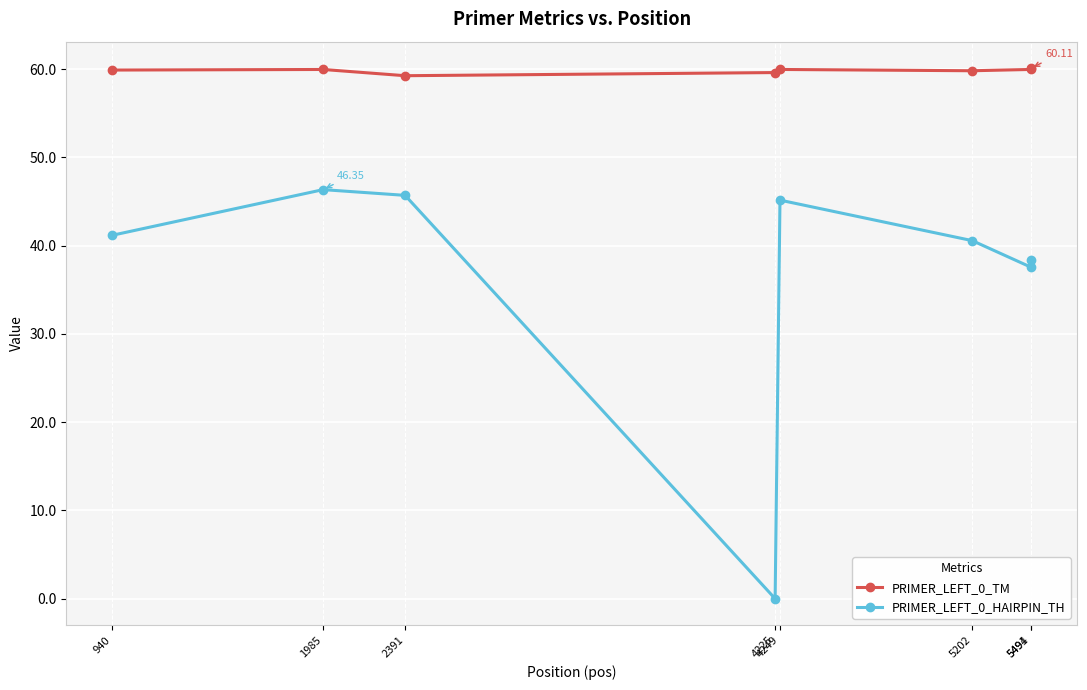

True or false: PRIMER_LEFT_0_HAIRPIN_TH and PRIMER_LEFT_0_TM intersect in this chart.

False